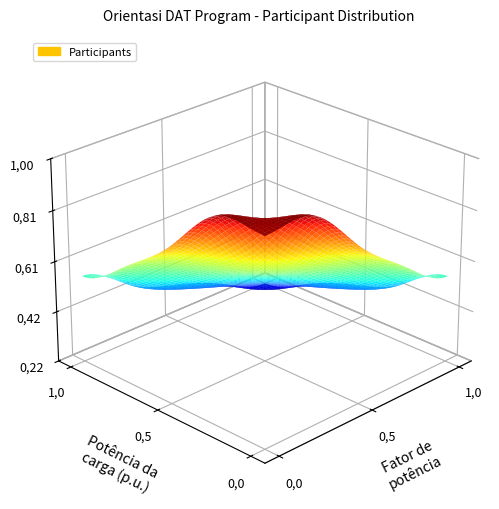

Count the number of categories in the chart.

5